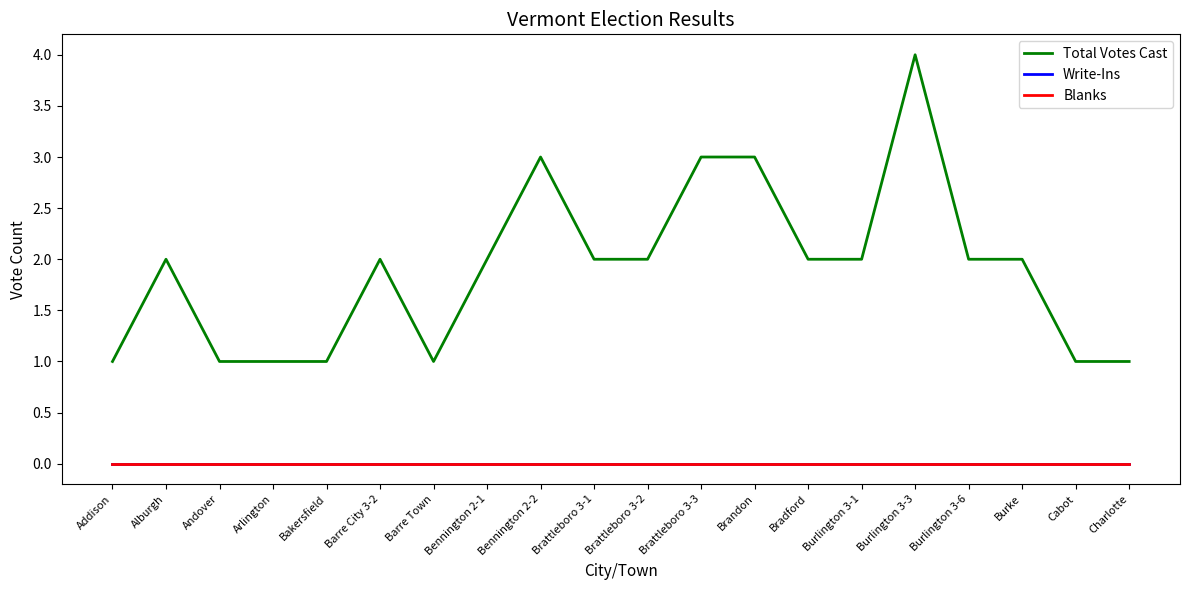

Does the chart have visible grid lines?

No